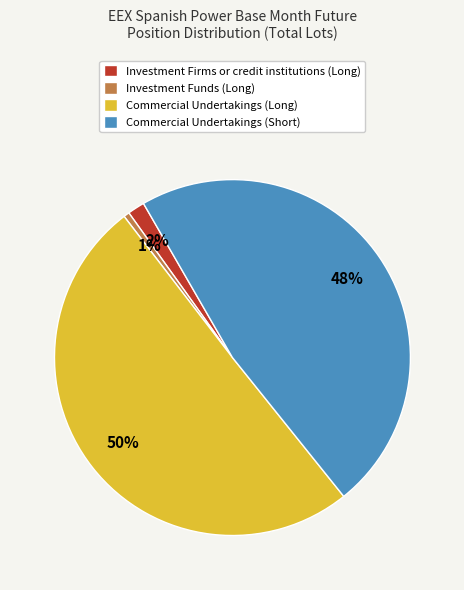

Which category has the smallest portion of the pie?

Investment Funds (Long)